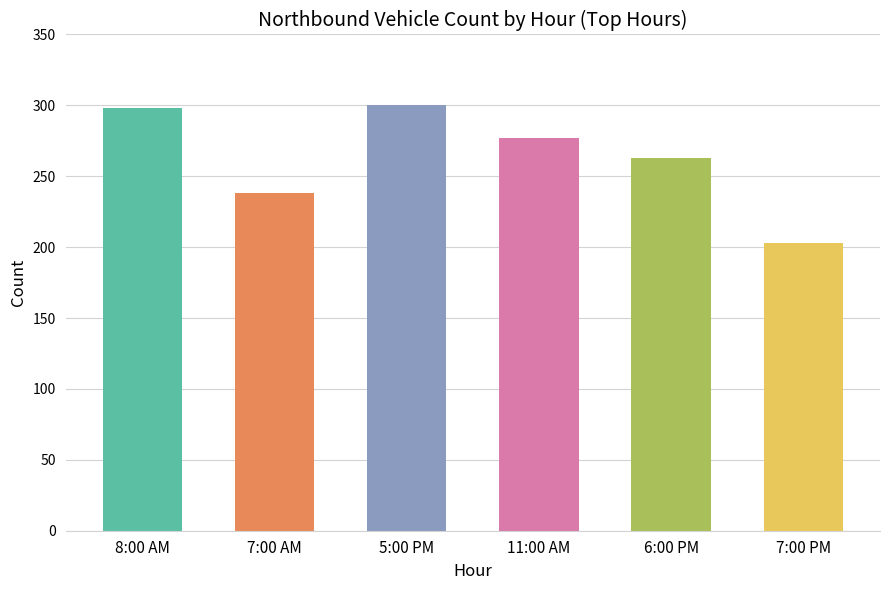

What is the sum of the values at 8:00 AM and 7:00 AM?

536